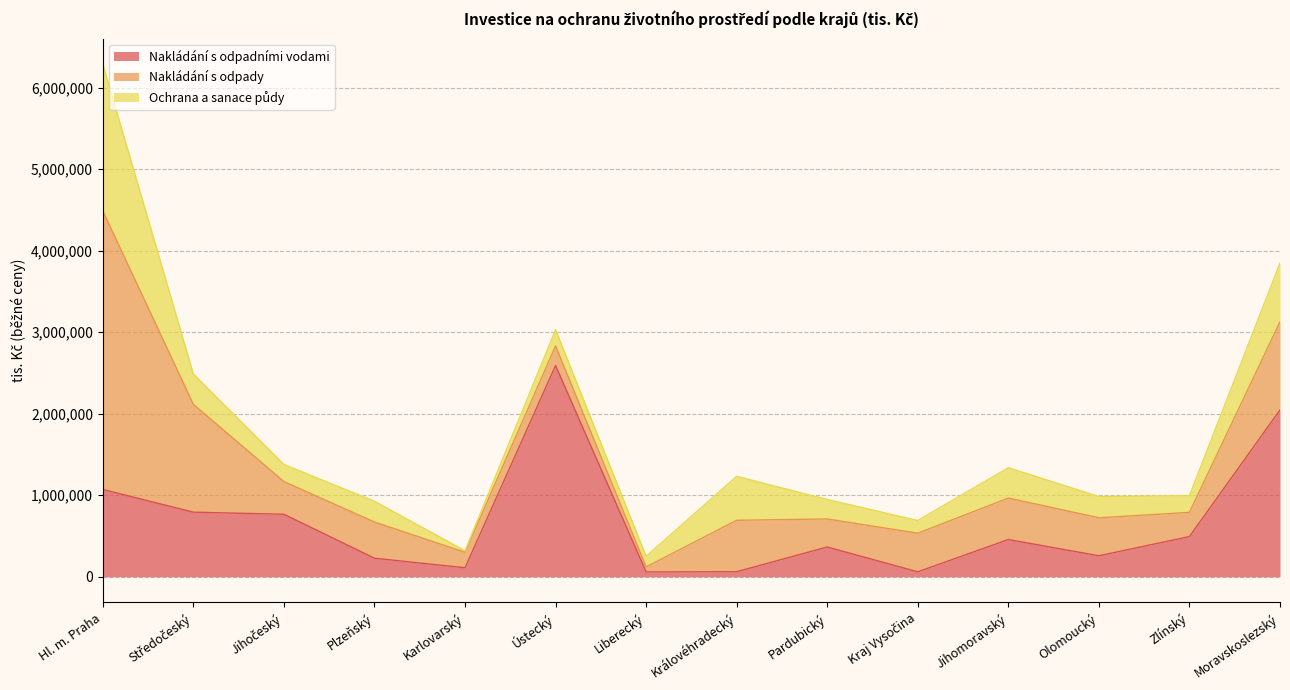

Which series has the largest range (max minus min)?

Nakládání s odpady